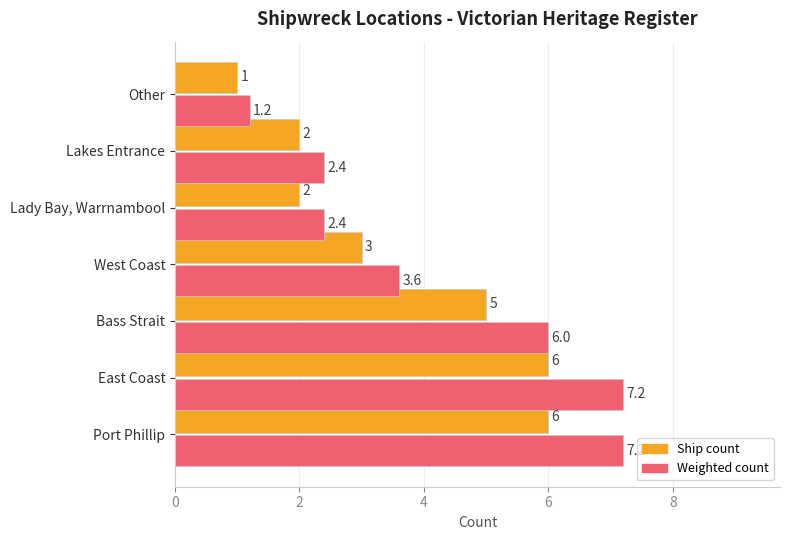

What is the lowest value of the Ship count series?

1.0